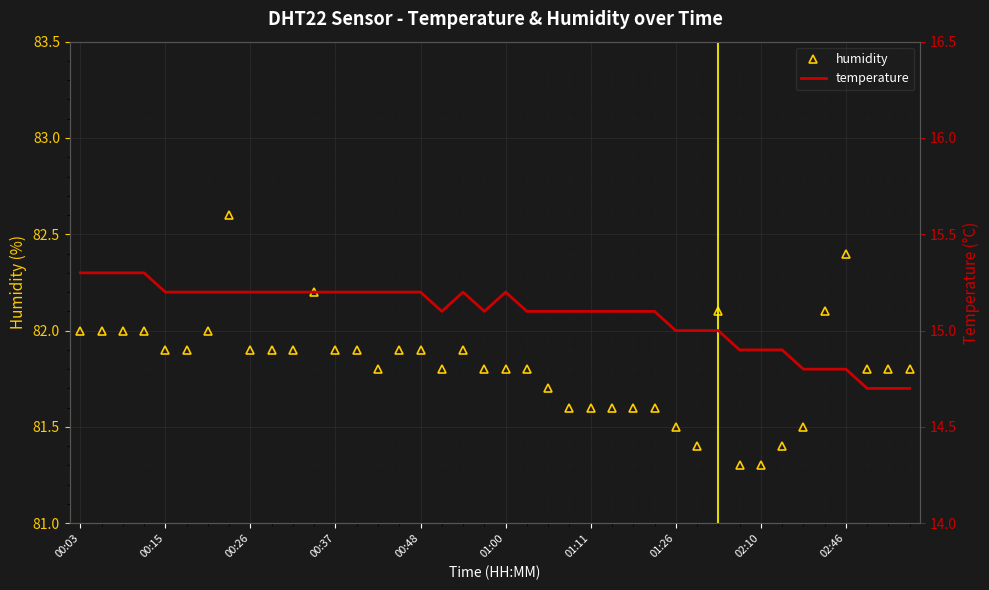

What is the value of the humidity point at the 21st from the left?

81.8